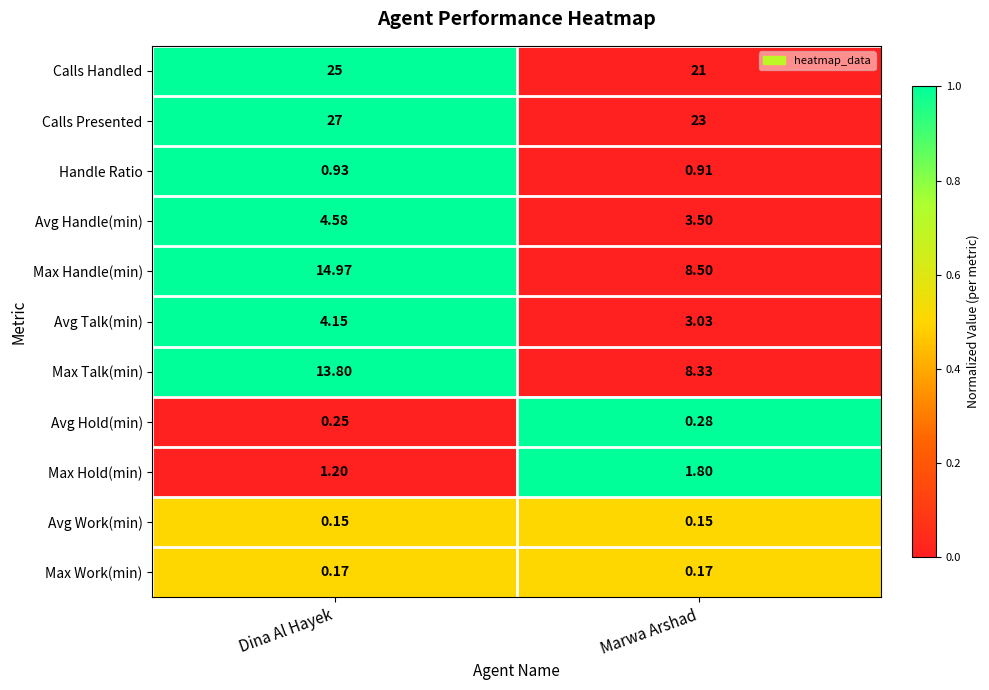

Where is Max Handle(min) nearest to the value 11?

Marwa Arshad